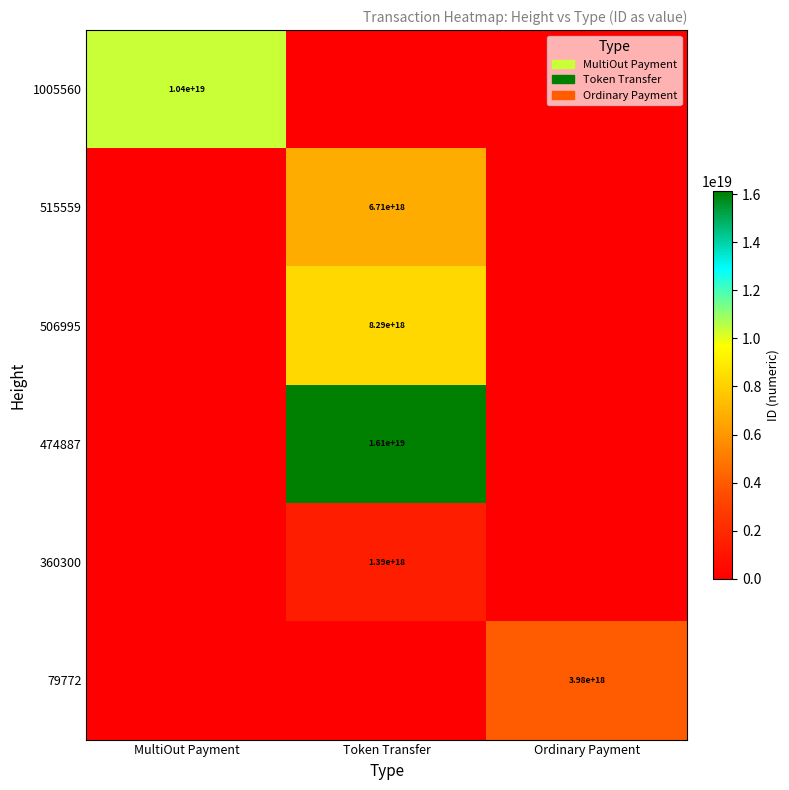

At how many categories does at least one series exceed 6586643011302020096?

2